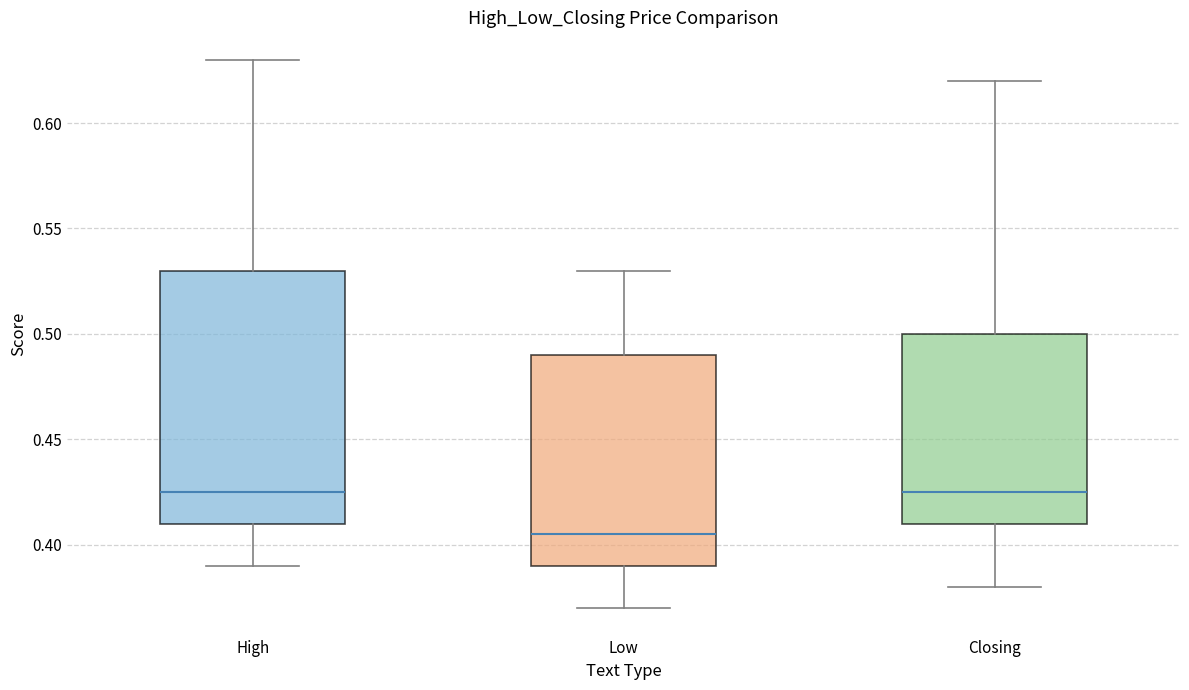

Where is the upper edge of the box for High on the y-axis? The values are not printed on the chart, so give them approximately, as read against the axis.

0.530